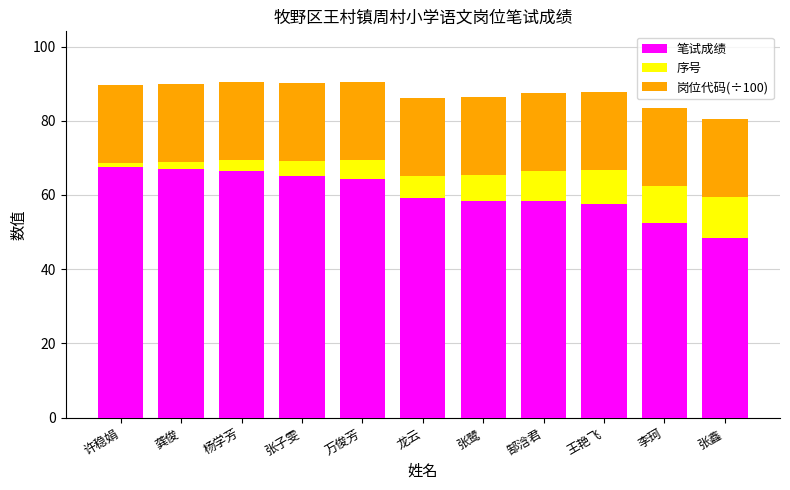

At which label does 笔试成绩 reach its minimum?

张鑫